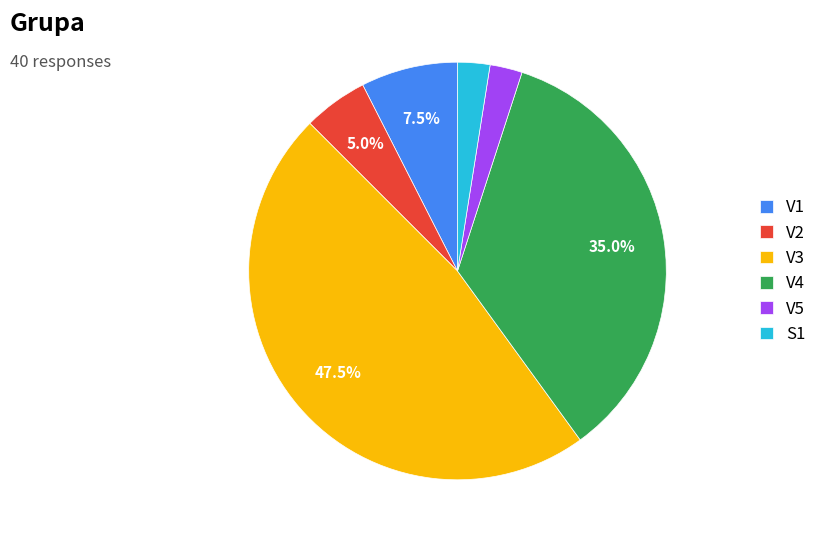

Is S1 the majority of the pie?

No